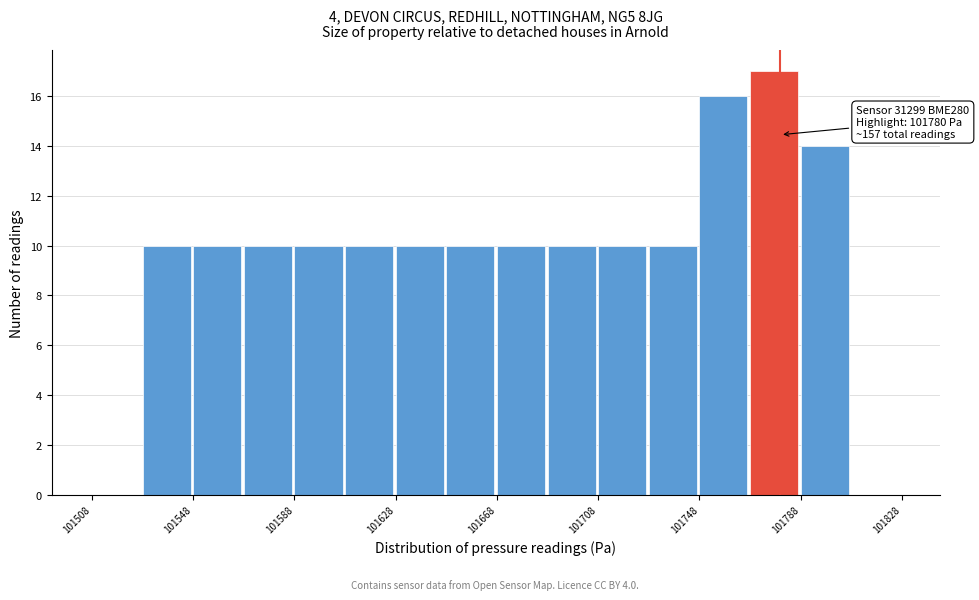

Over which range of the x-axis is the bar tallest?

101768 to 101788